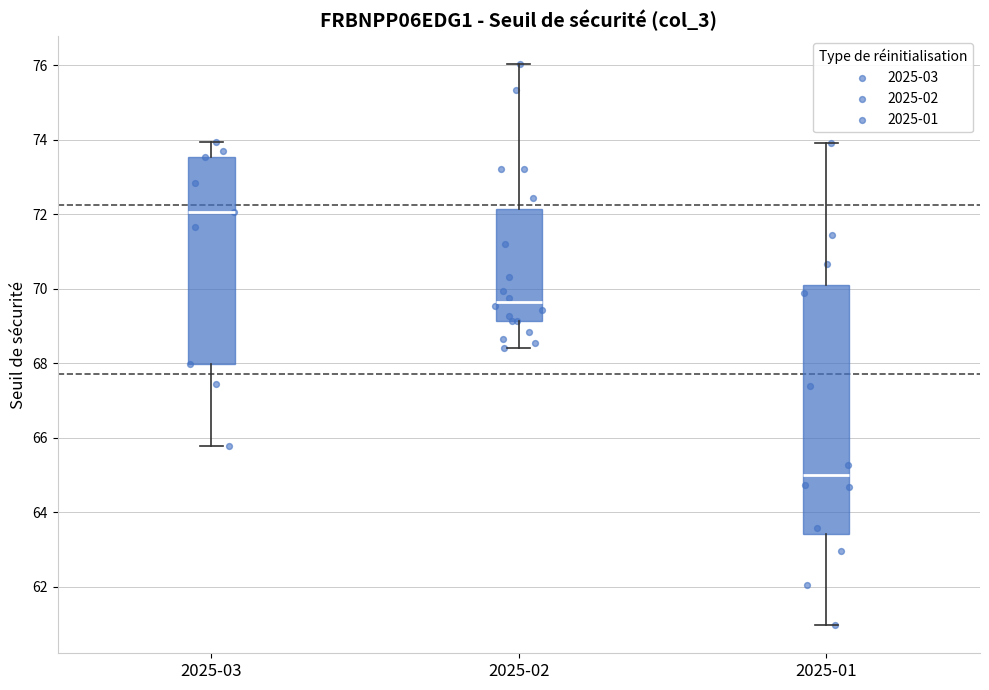

Reading left to right, transcribe this box plot: for each box, give where its median line is, the range the box spans, and where its two whiskers end, as read against the y-axis. The values are not printed on the chart, so give them approximately, as read against the axis.

2025-03: median 72.0, box 68.0 to 73.6, whiskers 65.8 to 74.0
2025-02: median 69.6, box 69.2 to 72.2, whiskers 68.4 to 76.0
2025-01: median 65.0, box 63.4 to 70.0, whiskers 61.0 to 74.0